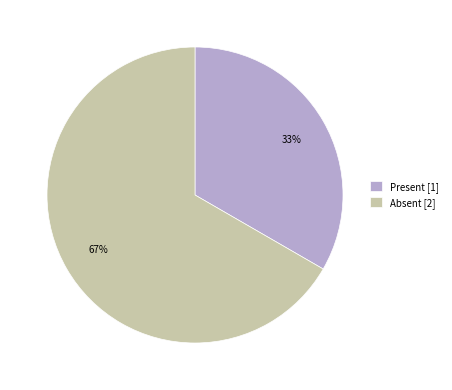

To the nearest percent, what is the average slice percentage?

50%